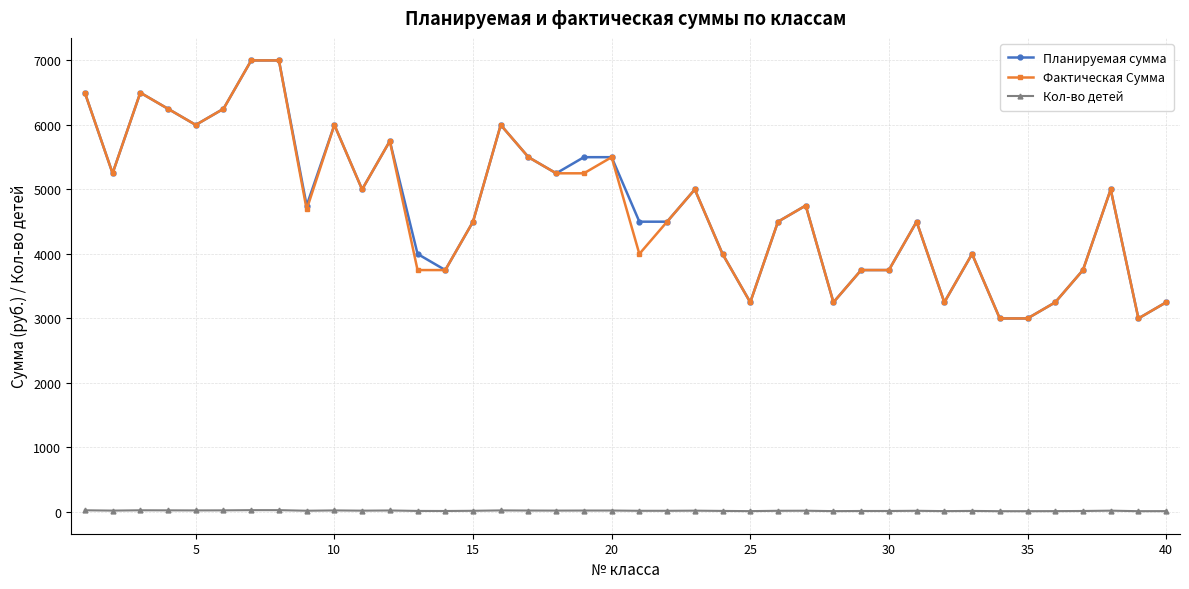

What is the difference between the maximum and minimum values in the Кол-во детей series?

16